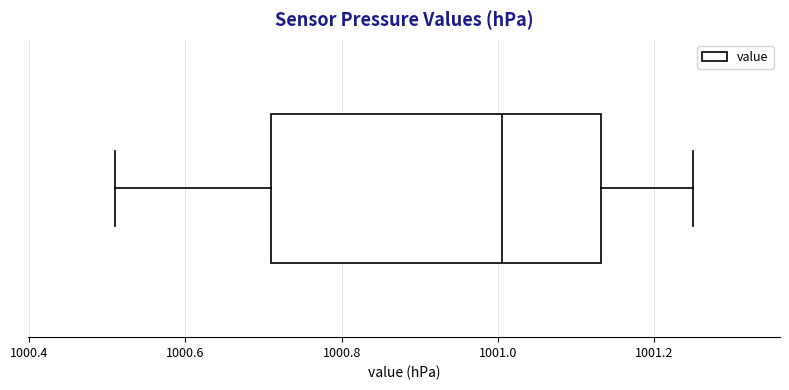

Read this box plot against the x-axis: the position of the median line, the range covered by the box, and the ends of both whiskers. The values are not printed on the chart, so give them approximately, as read against the axis.

median 1001.00, box 1000.72 to 1001.14, whiskers 1000.52 to 1001.26